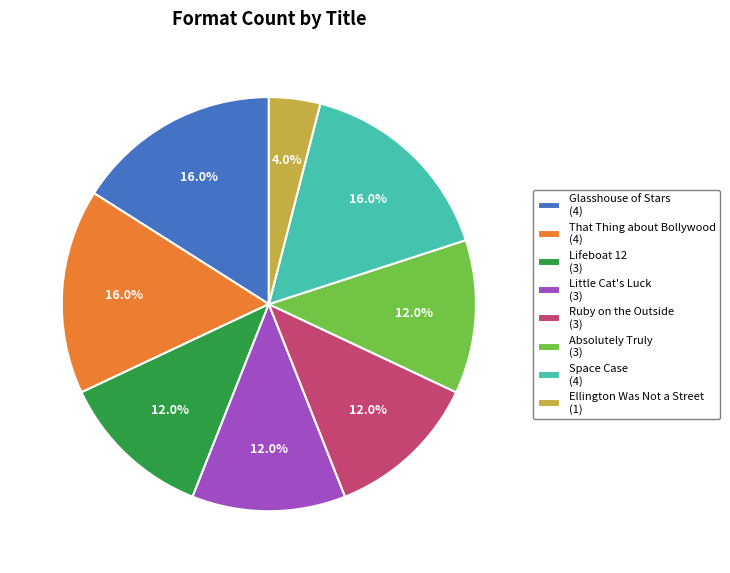

What portion of the pie excludes Ellington Was Not a Street?

96.0%